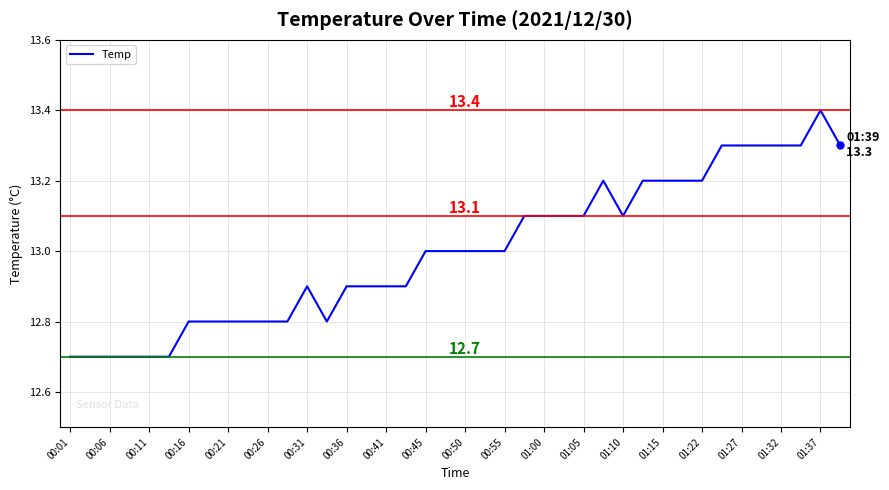

What is the difference between the second highest and second lowest values?

0.6